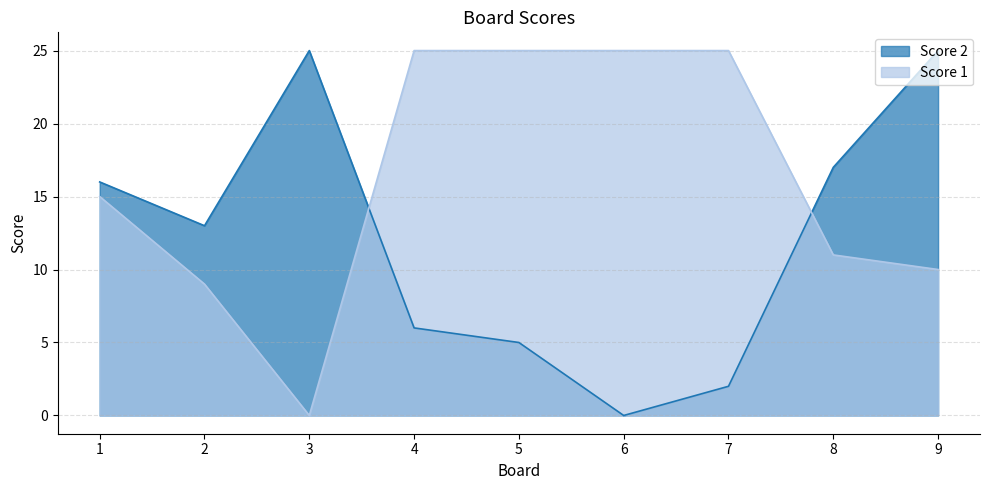

True or false: Score 1 and Score 2 cross at least once.

True